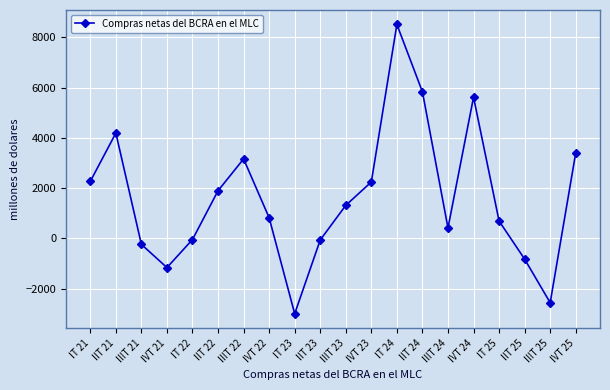

Read the value at IIT 25.

-827.8